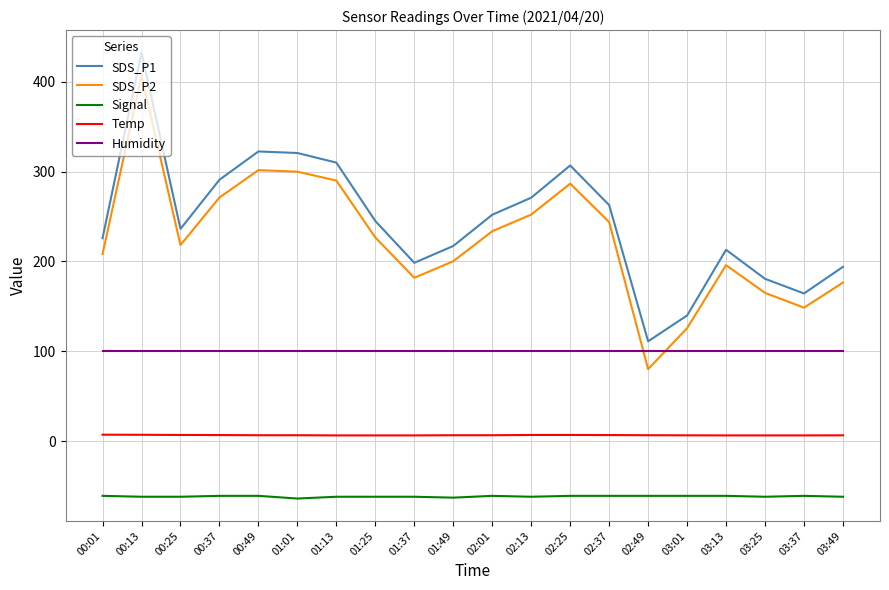

What is the difference between the highest and lowest values at 00:49?

383.5